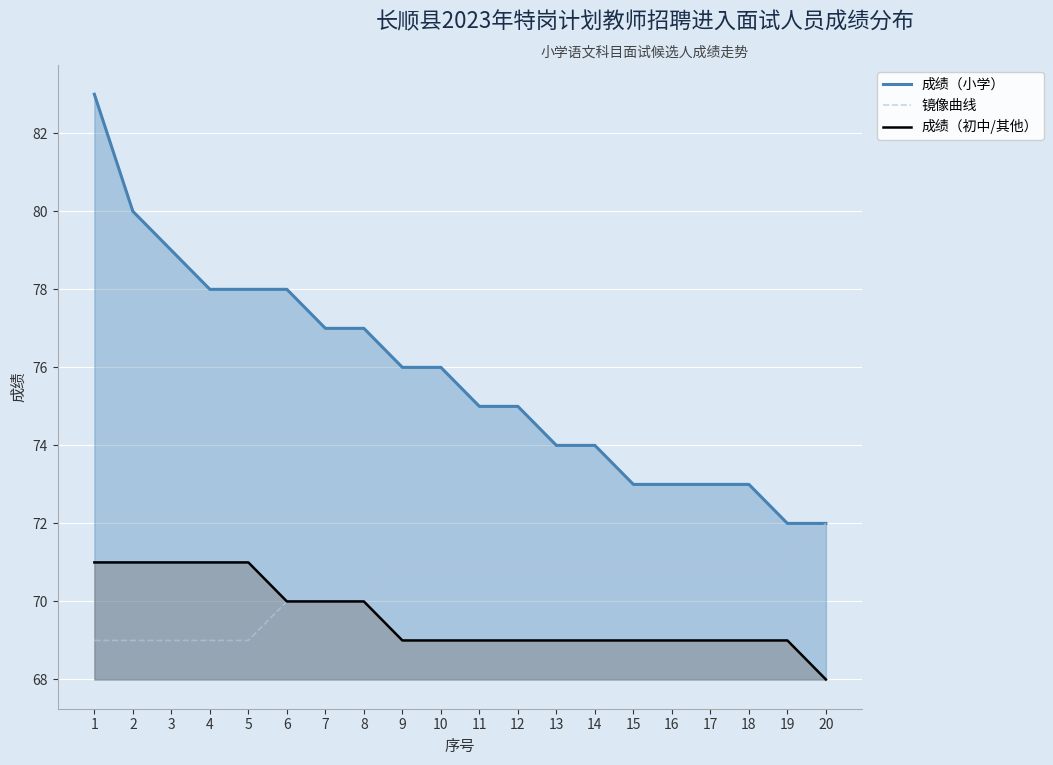

What is the spread (max minus min) of values at 2?

11